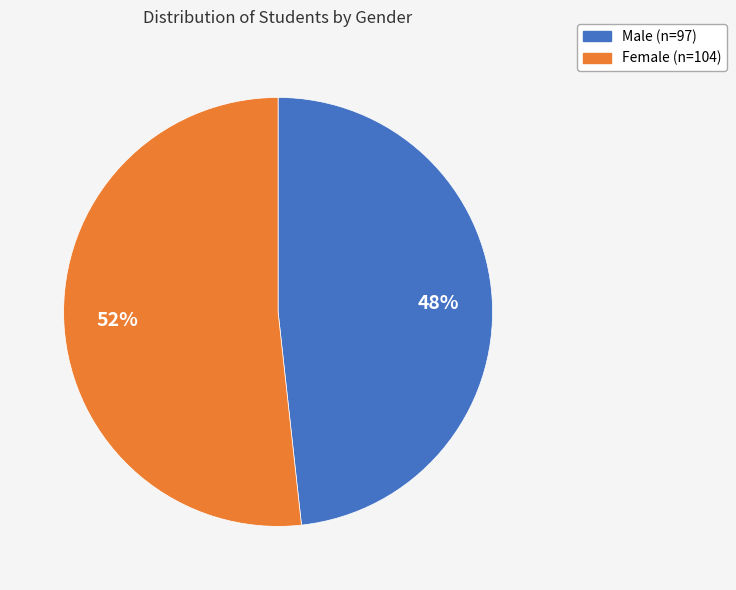

Is there a majority slice in this chart?

Yes